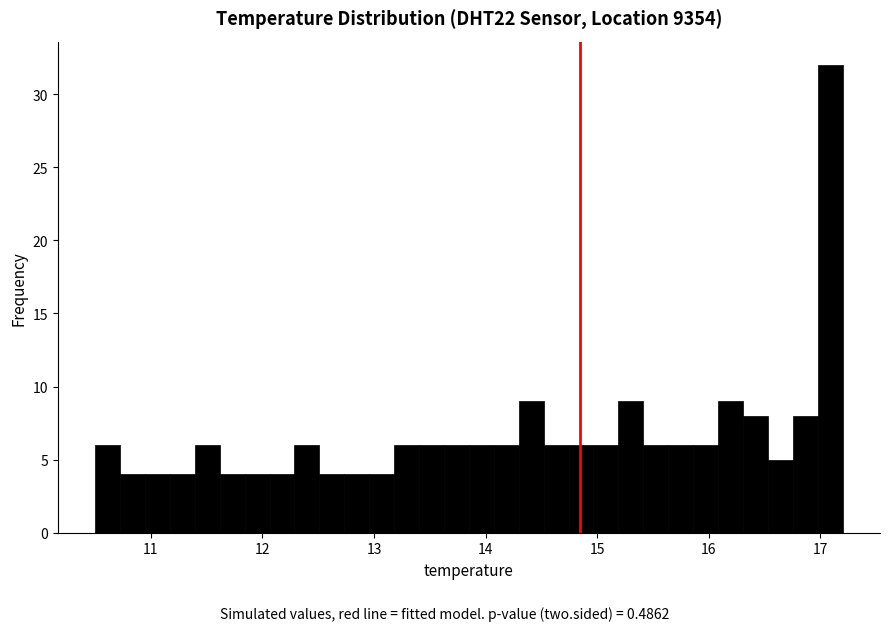

Read against the x-axis, roughly where is the centre of the tallest bar?

17.1